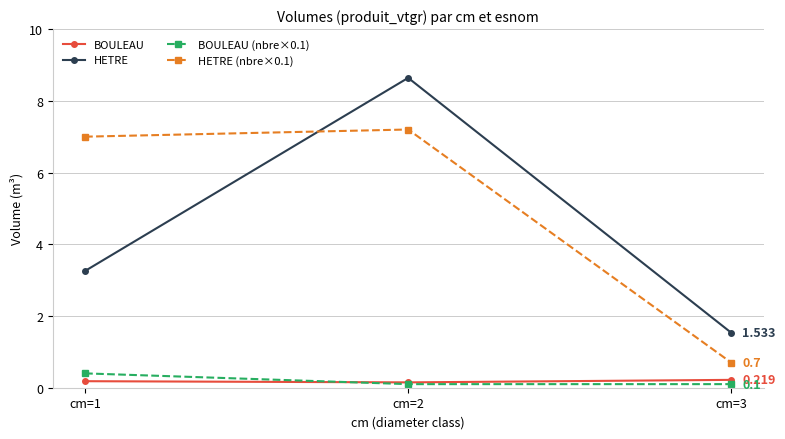

Between cm=1 and cm=2, which series saw the biggest shift?

HETRE